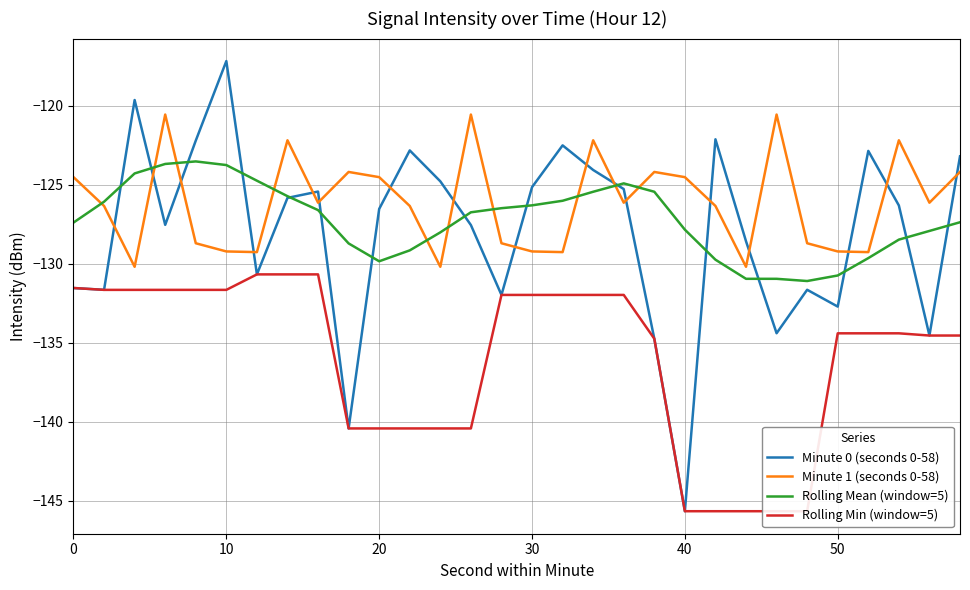

True or false: Minute 1 (seconds 0-58) has a value of -124.5 at 20.

True